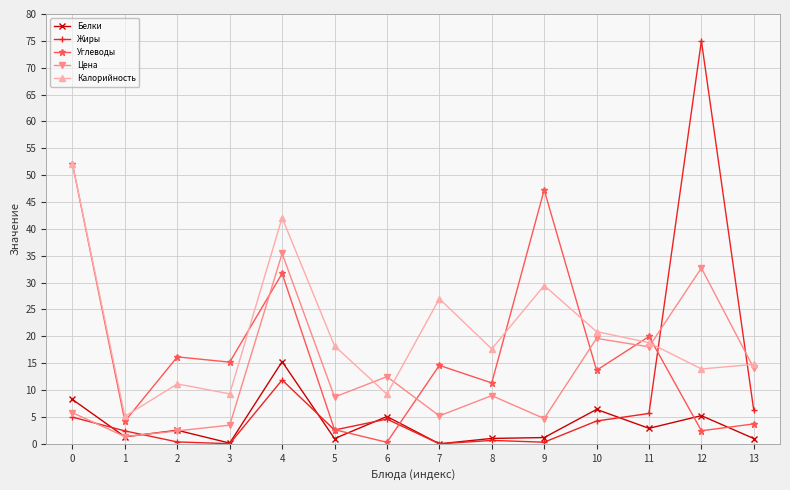

Which series changed the most between 8 and 10?

Цена